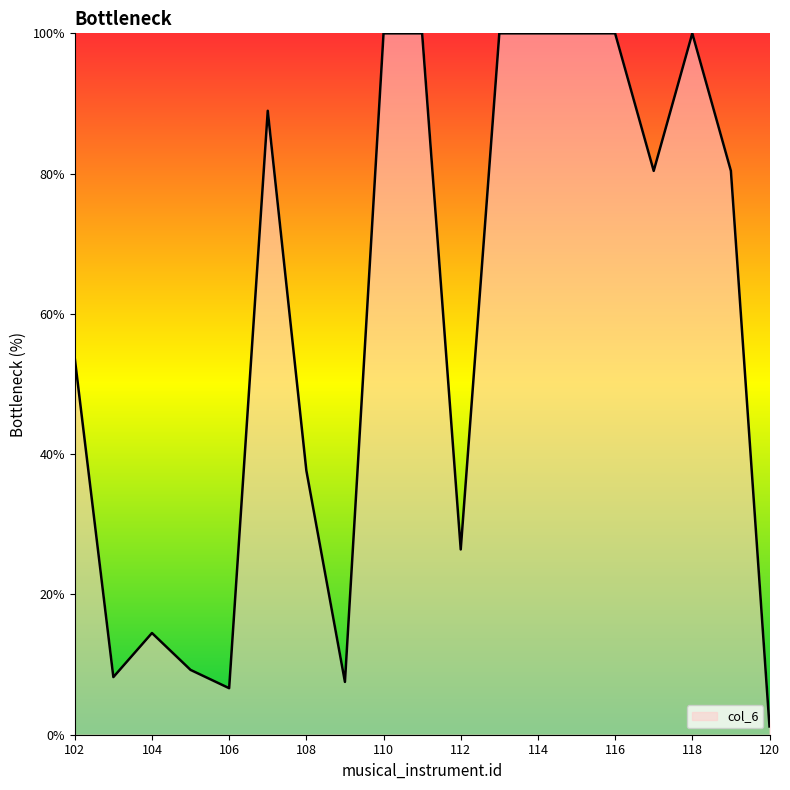

What is the sum of all values?

1114.8